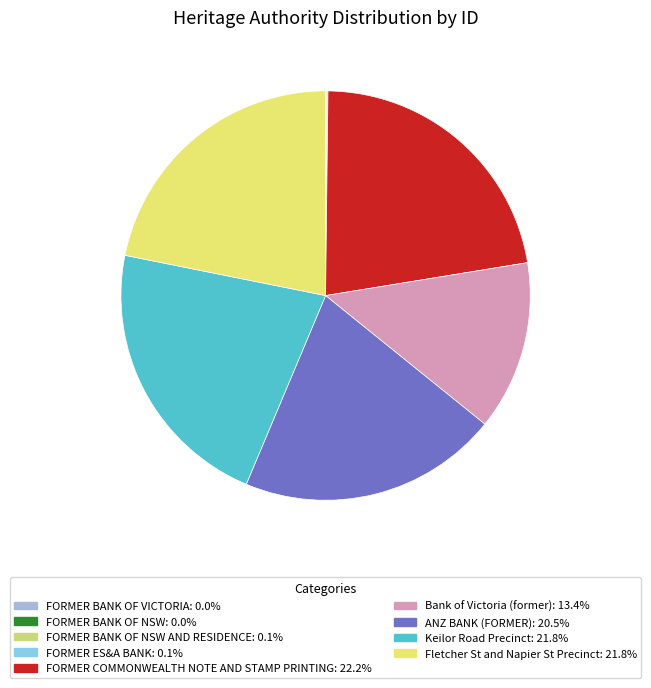

Is there any slice that represents more than half of the pie?

No